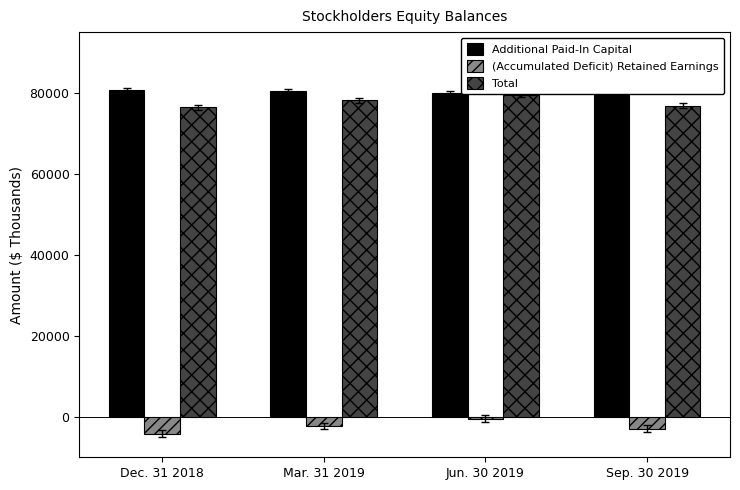

At Dec. 31 2018, list the series in order from smallest to largest.

(Accumulated Deficit) Retained Earnings, Total, Additional Paid-In Capital